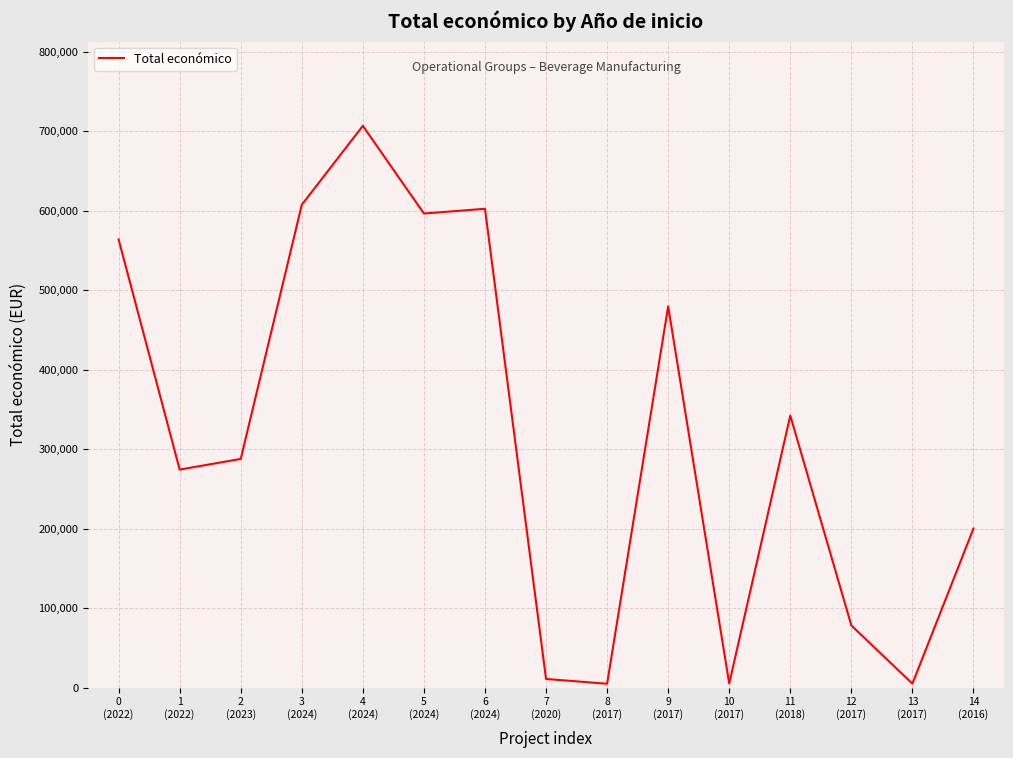

What is the average value?

317549.4